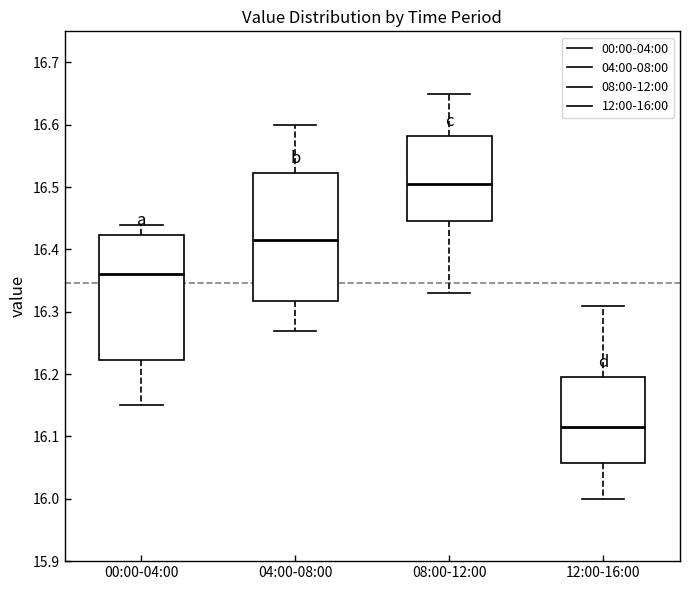

Reading left to right, transcribe this box plot: for each box, give where its median line is, the range the box spans, and where its two whiskers end, as read against the y-axis. The values are not printed on the chart, so give them approximately, as read against the axis.

00:00-04:00: median 16.36, box 16.22 to 16.42, whiskers 16.15 to 16.44
04:00-08:00: median 16.42, box 16.32 to 16.52, whiskers 16.27 to 16.60
08:00-12:00: median 16.51, box 16.45 to 16.58, whiskers 16.33 to 16.65
12:00-16:00: median 16.12, box 16.06 to 16.20, whiskers 16.00 to 16.31